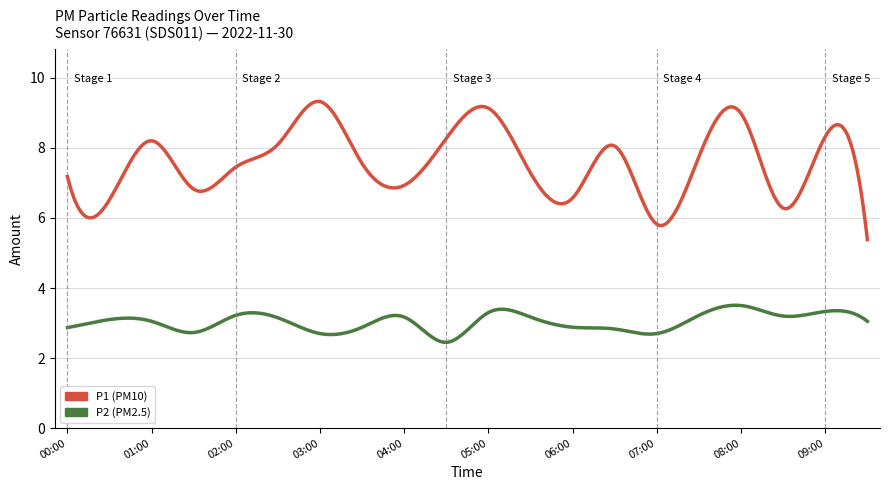

What is the greatest value displayed?

9.3